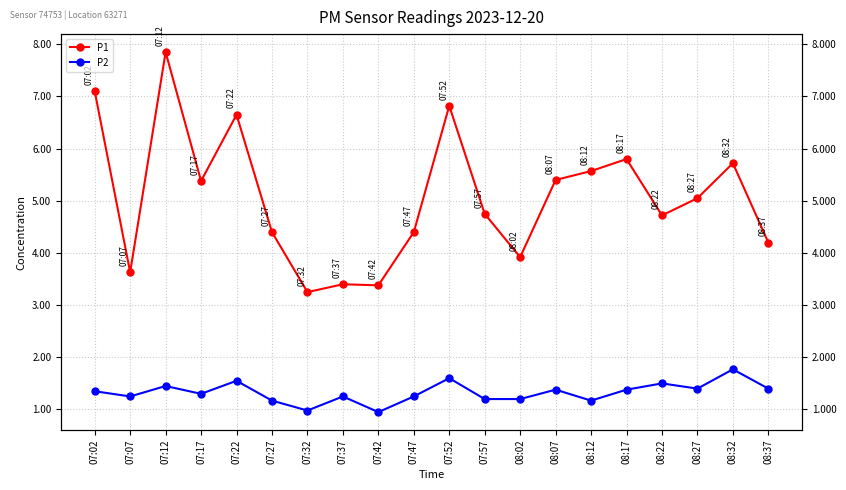

Is it true that P2 equals 1.3 at 07:17?

True